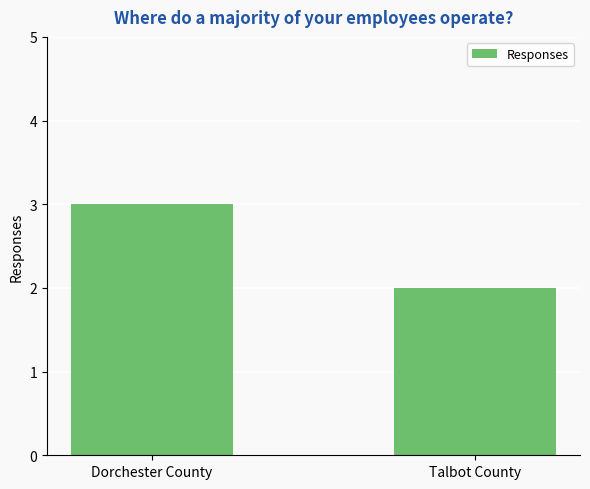

Reading right to left, transcribe all the data shown in this chart.

2	3